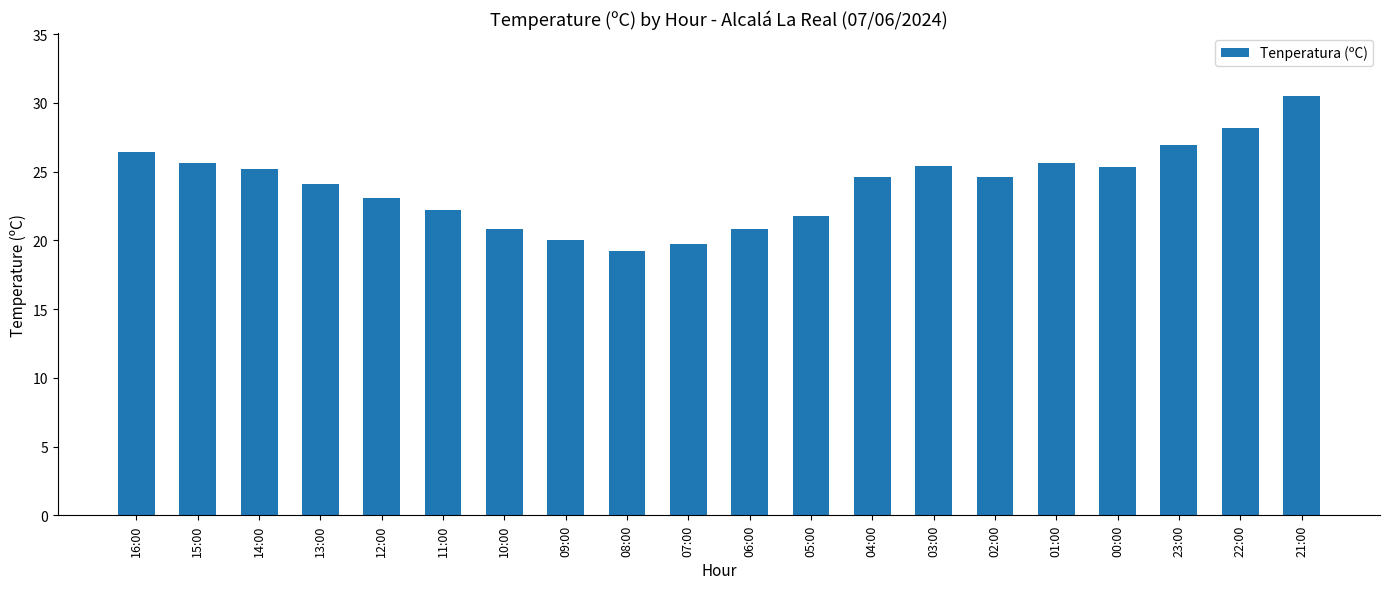

Which category has the highest value across all series?

21:00